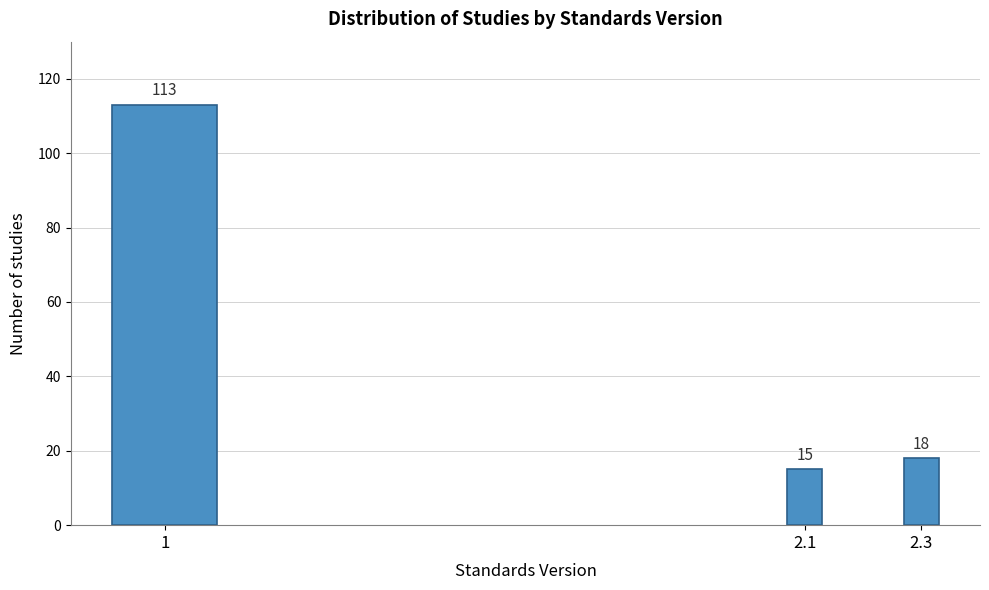

Reading left to right, list all the values displayed in this chart.

1=113	2.1=15	2.3=18